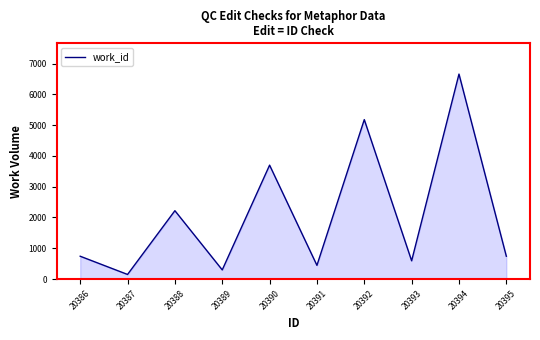

The chart shows a value of 2731.0 at 20394. True or false?

False